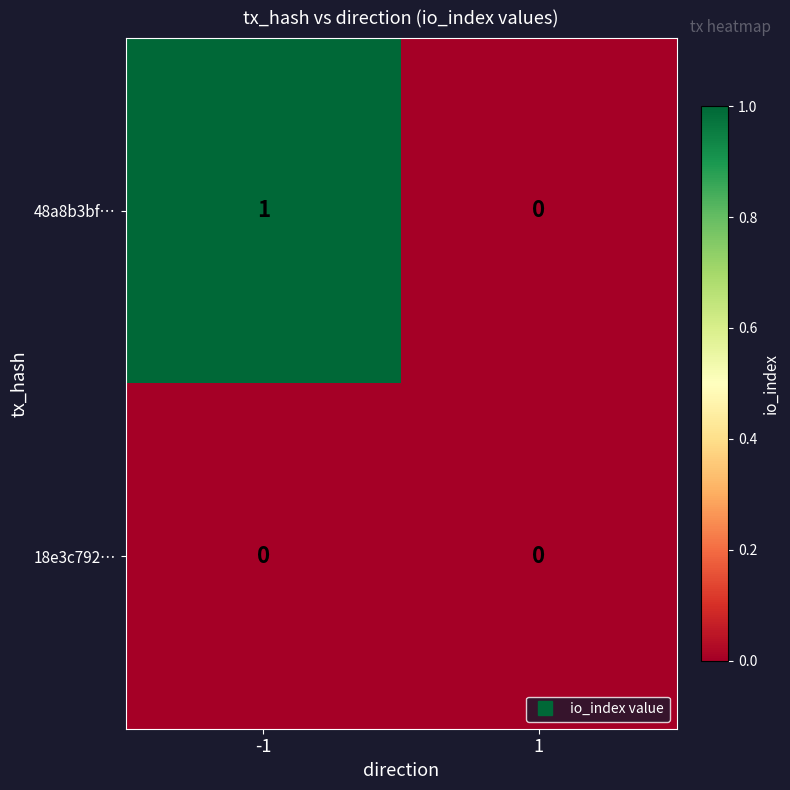

Reading left to right, extract all data points from this chart.

48a8b3bf…: 1	0
18e3c792…: 0	0